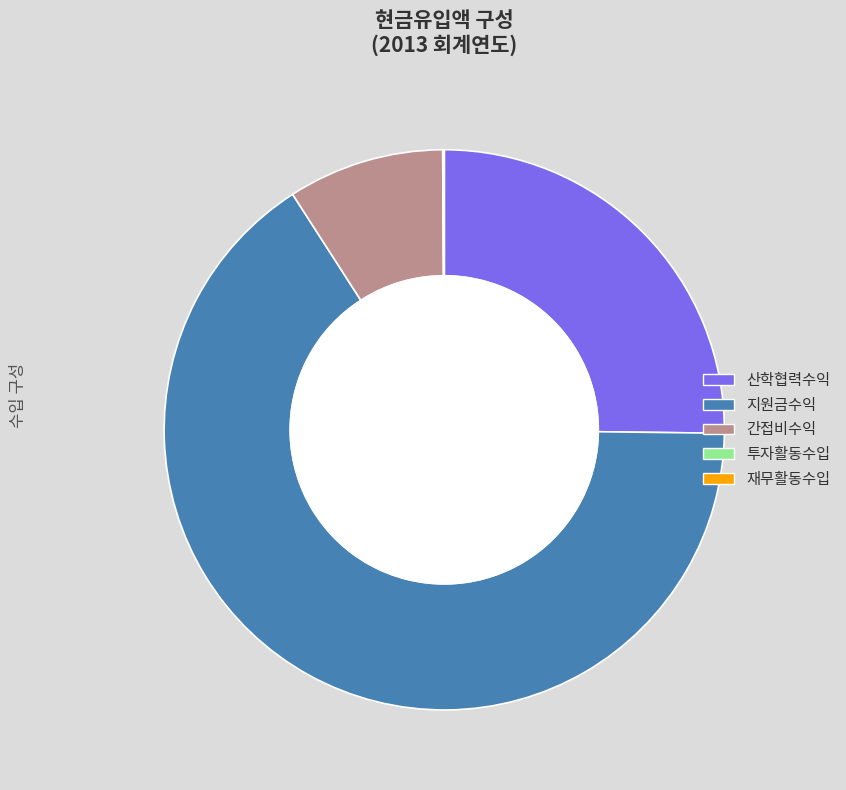

Is there any slice that represents more than half of the pie?

Yes